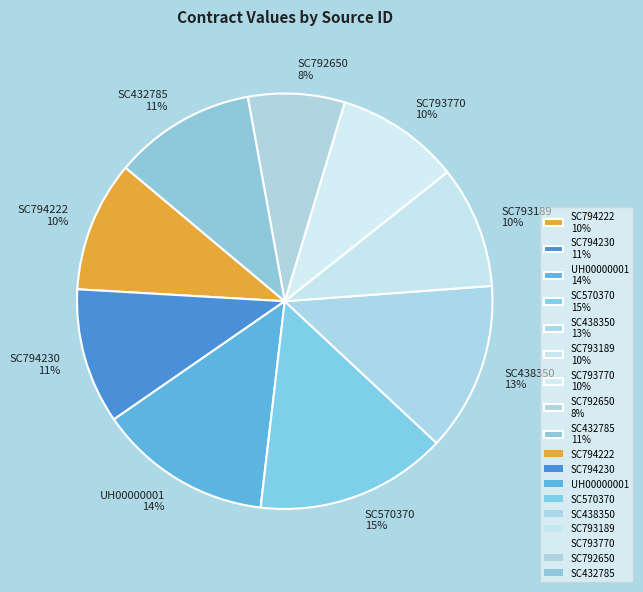

How many slices are in this pie chart?

9